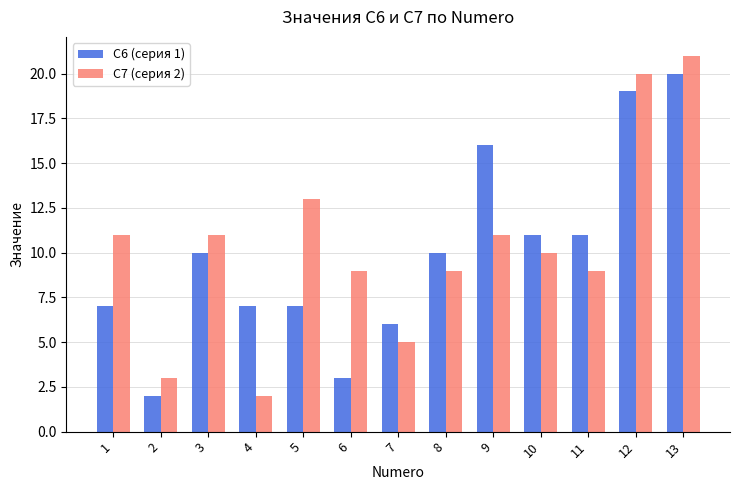

At which category is the sum across all series the highest?

13